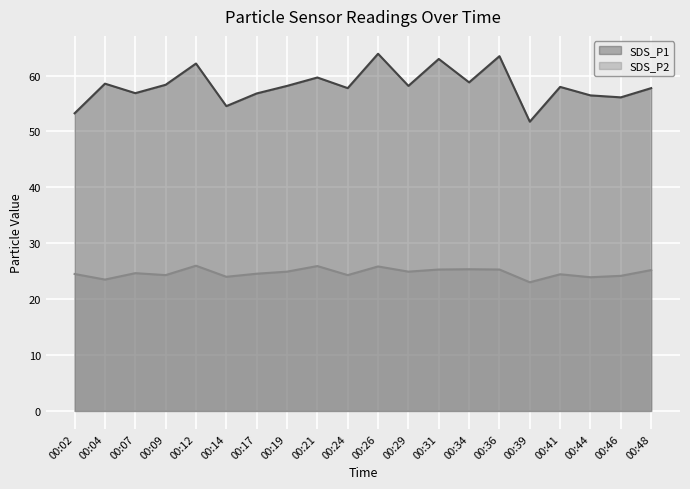

The value of SDS_P1 at 00:02 is 89.3. True or false?

False